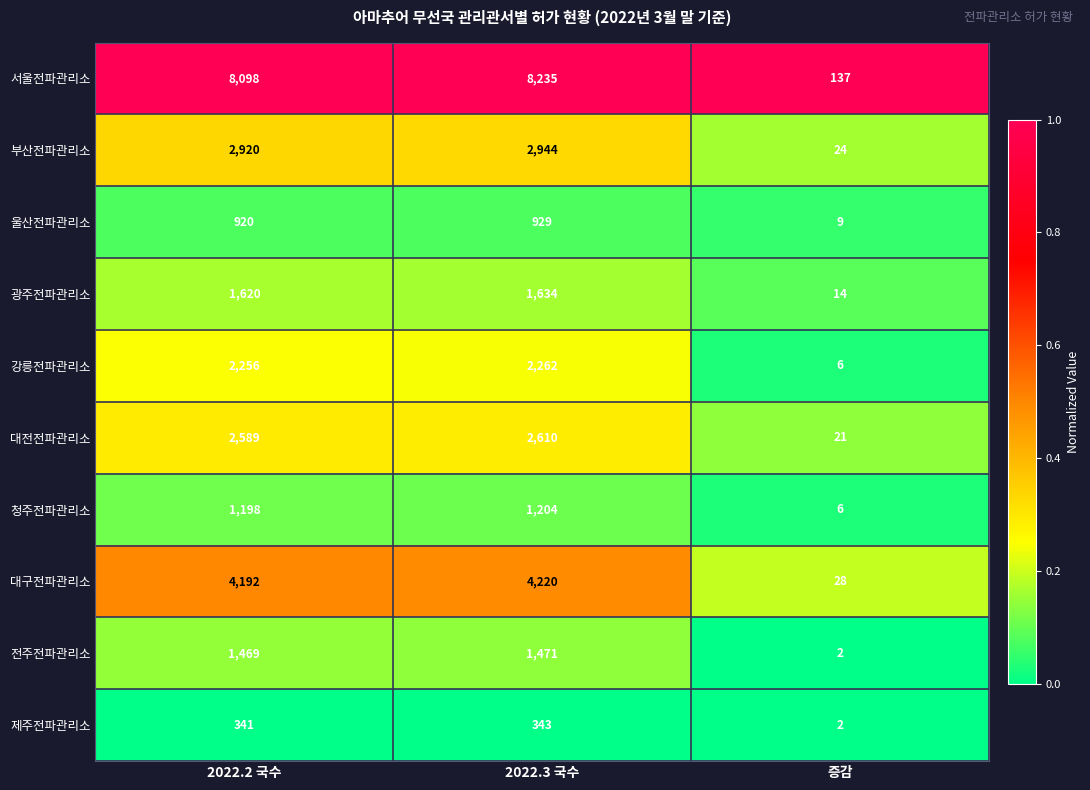

Where is 청주전파관리소 nearest to the value 605?

2022.2 국수